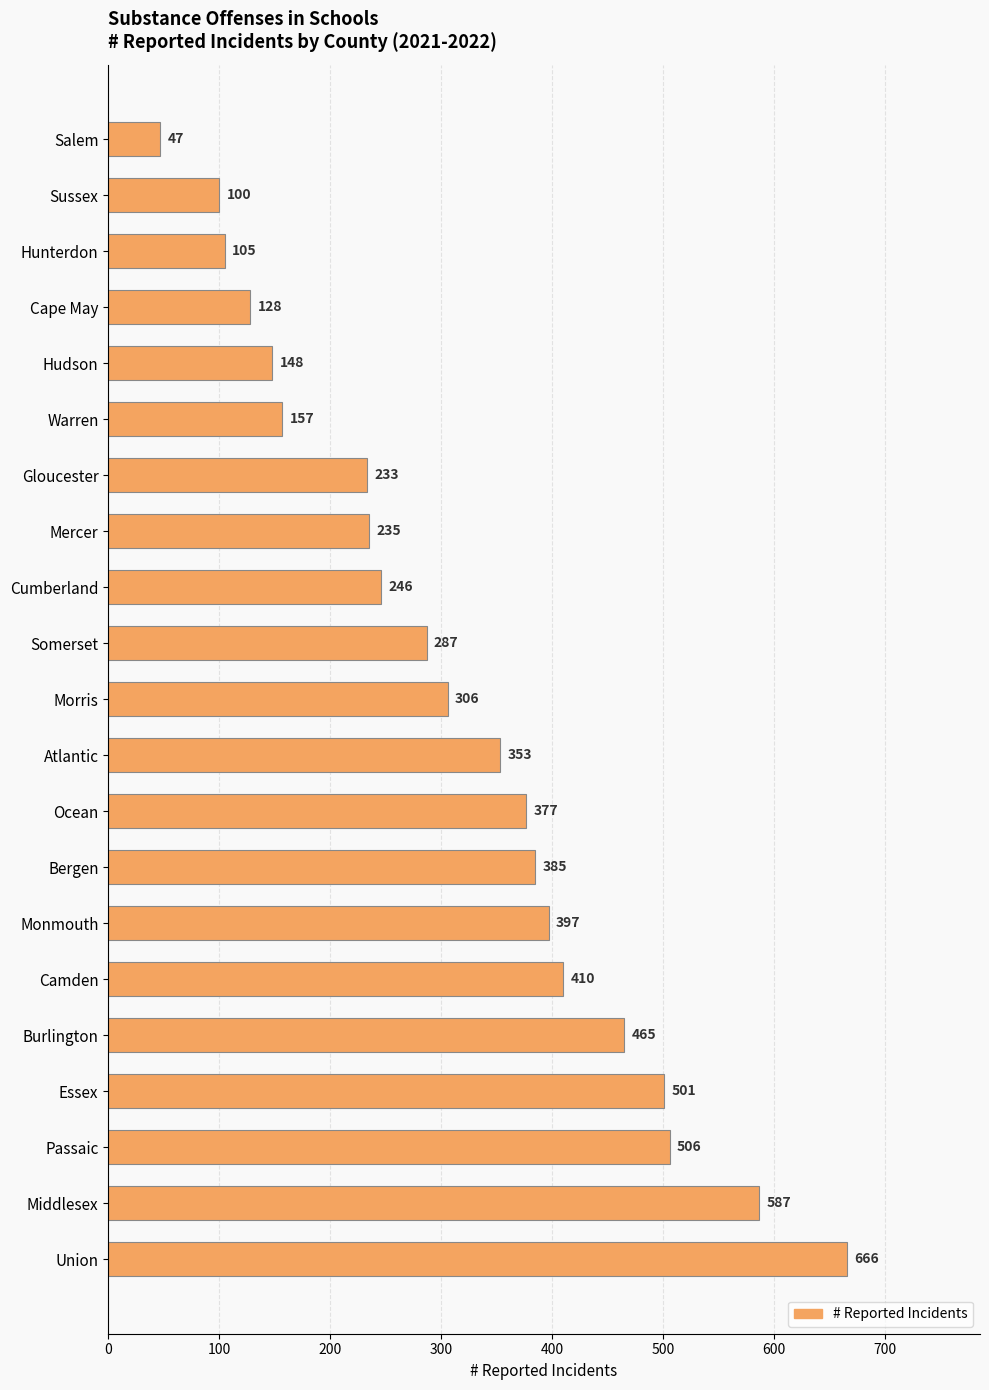

True or false: the data shows 587 at Middlesex.

True